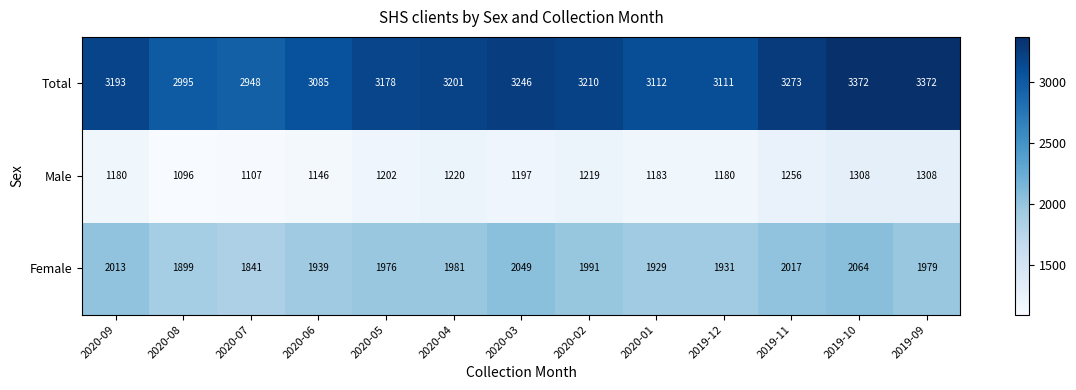

What is the total value across all series at 2020-03?

6492